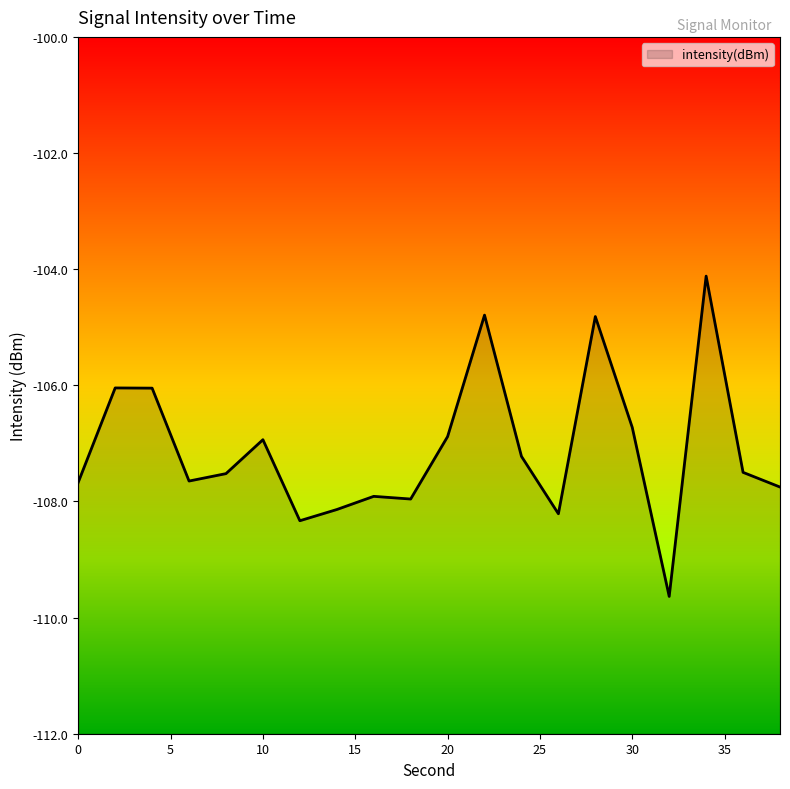

Is it true that the value at 26 is -108.2?

True